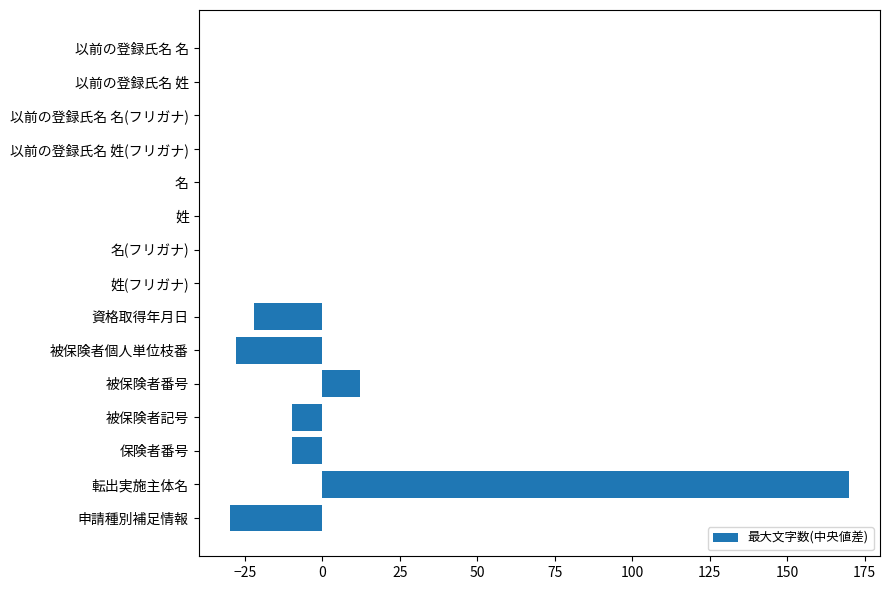

Between 以前の登録氏名 姓(フリガナ) and 転出実施主体名, which is larger?

転出実施主体名